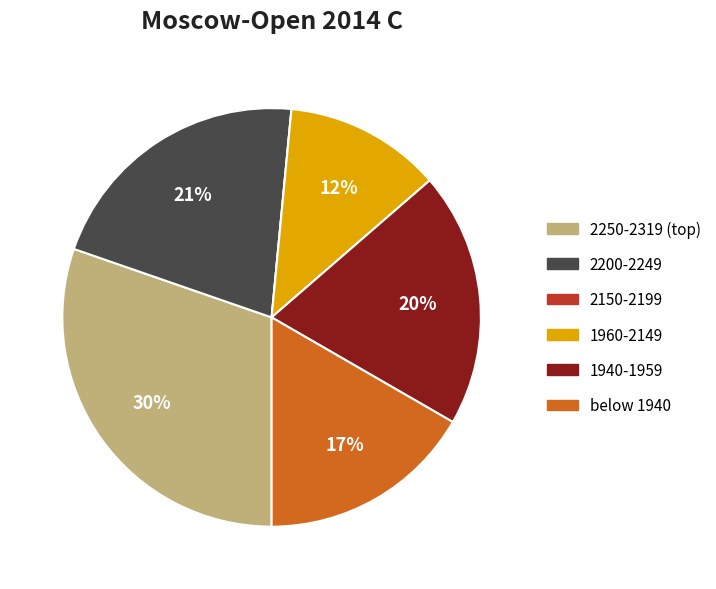

To the nearest percent, what is the average slice percentage?

17%